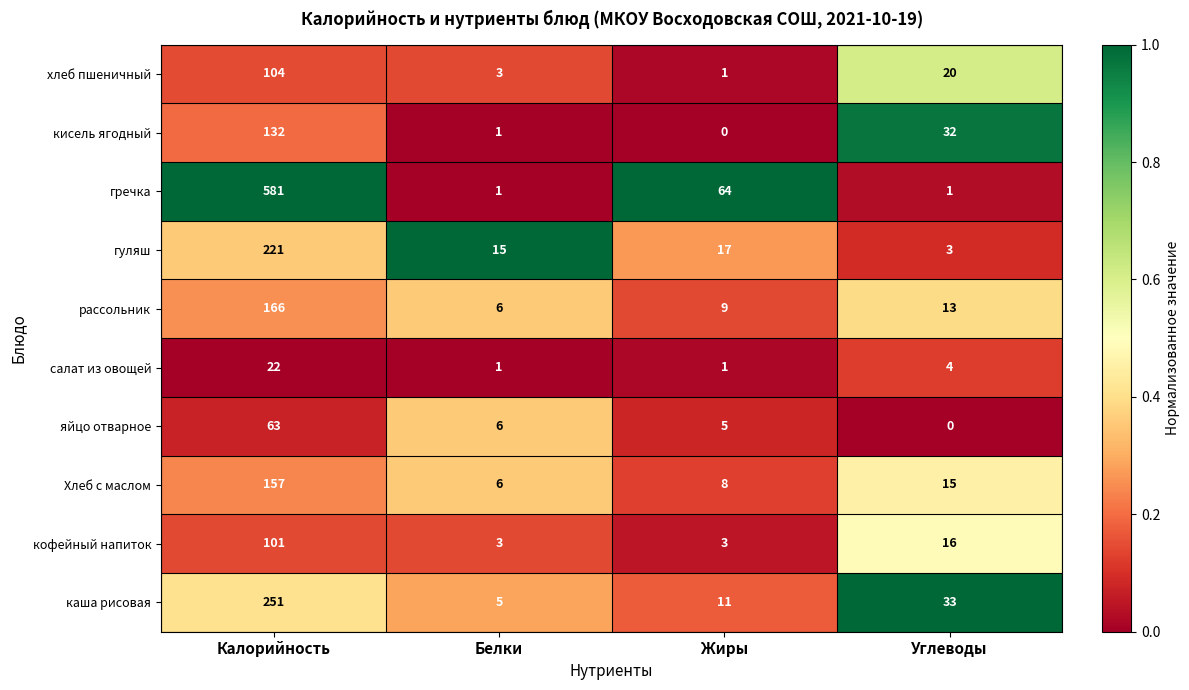

Which series changed the most between Калорийность and Углеводы?

гречка